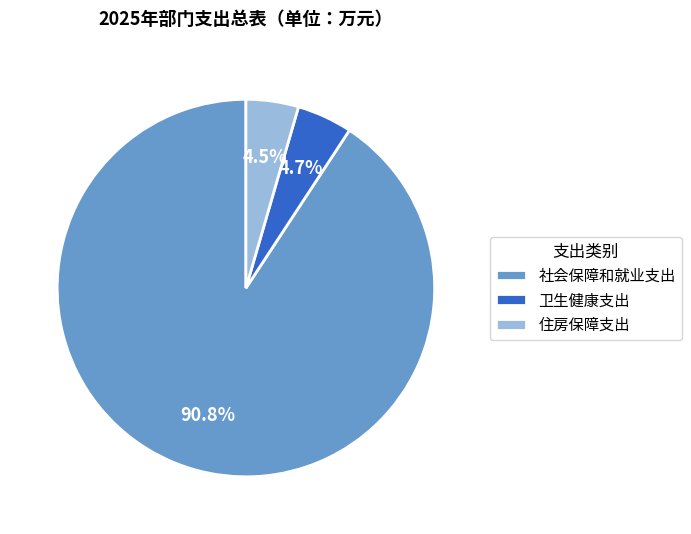

Combined, do 社会保障和就业支出 and 住房保障支出 account for over 50%?

Yes